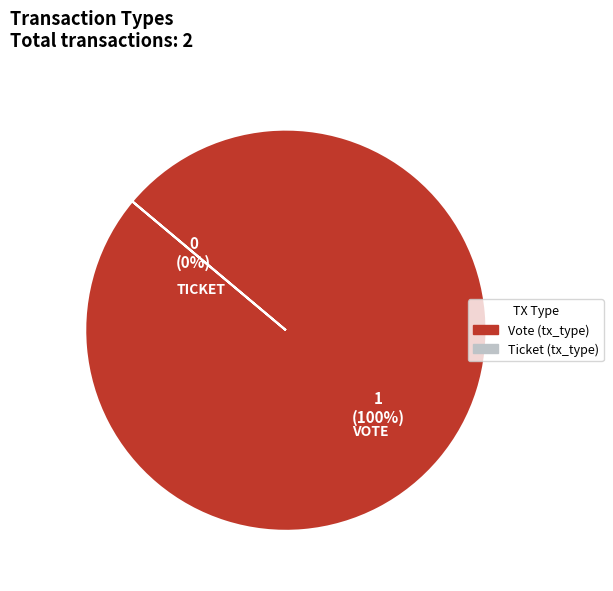

To the nearest percent, what is the difference between the Ticket (tx_type) and Vote (tx_type) slice percentages?

100%